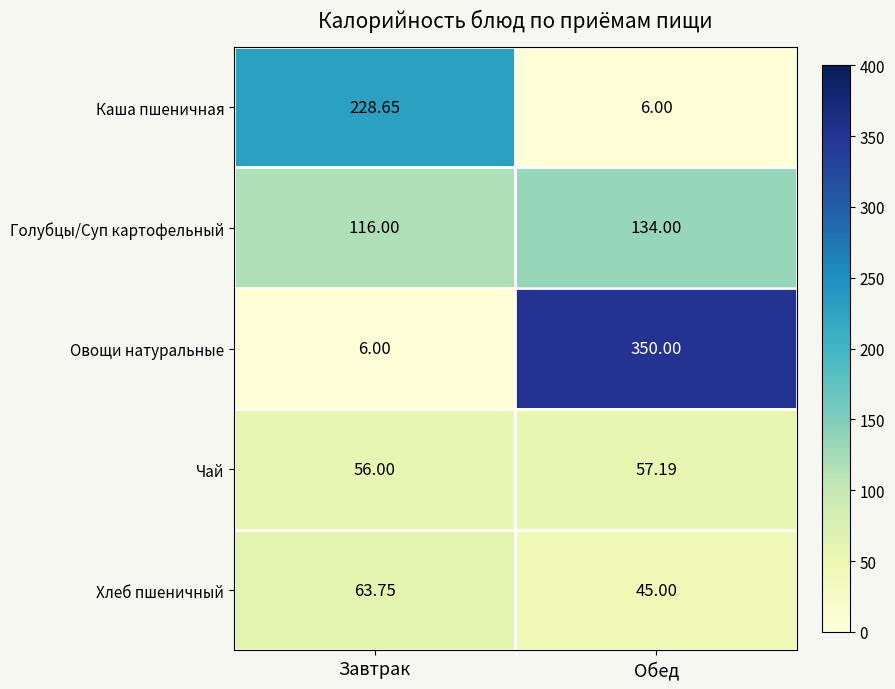

At which label does Чай reach its peak?

Обед